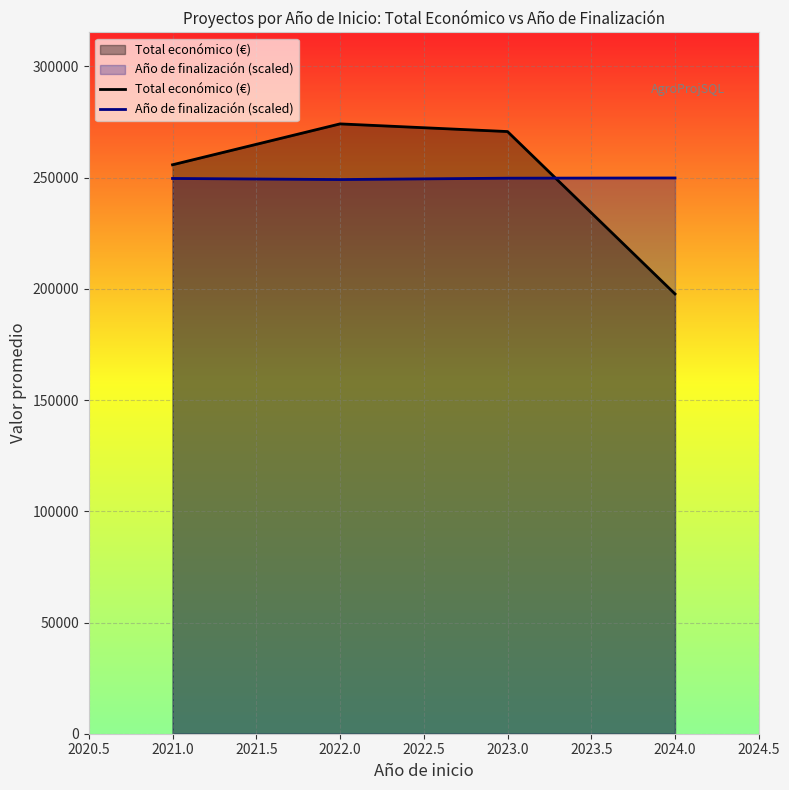

What is the sum of all Total económico (€) values?

998444.3